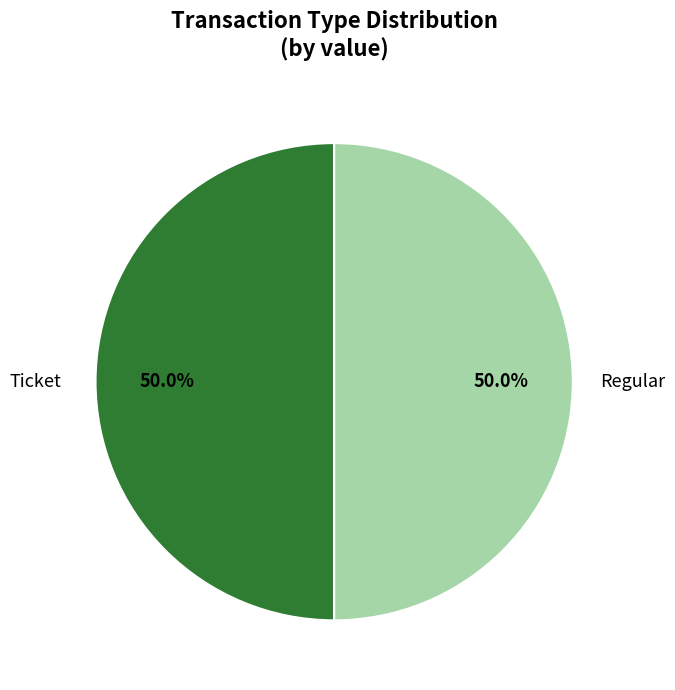

Approximately how many times larger is the value at Regular compared to Ticket?

1.0